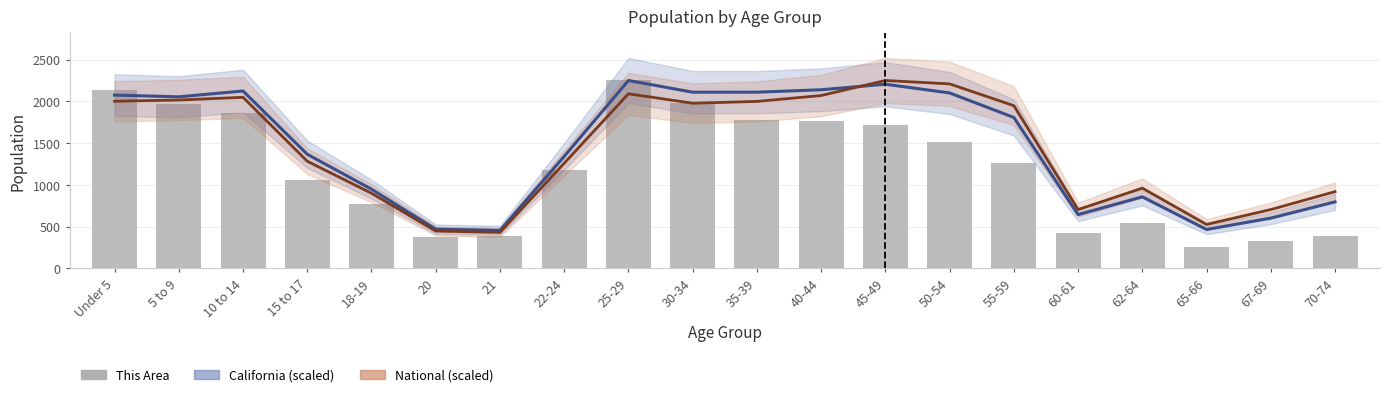

The value of California at 62-64 is 857.5. True or false?

True